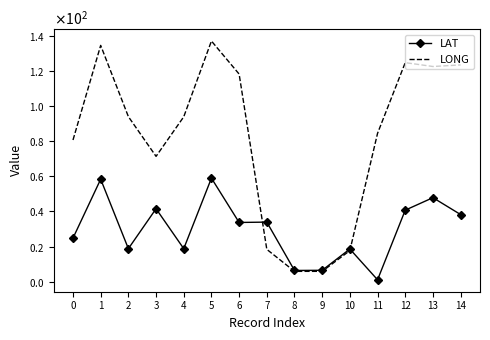

True or false: LAT and LONG cross at least once.

True